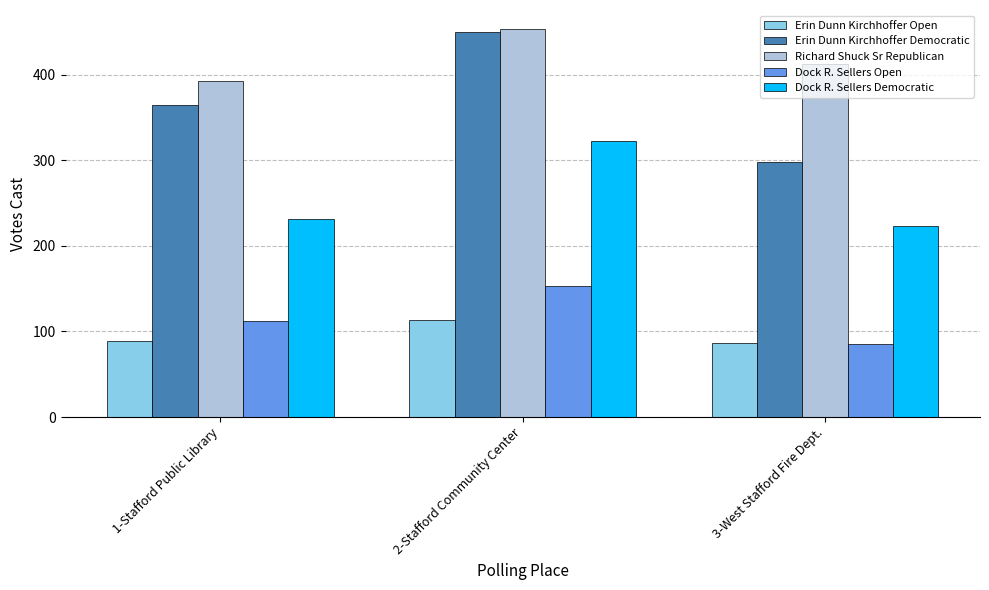

Which category has the lowest value across all series?

3-West Stafford Fire Dept.